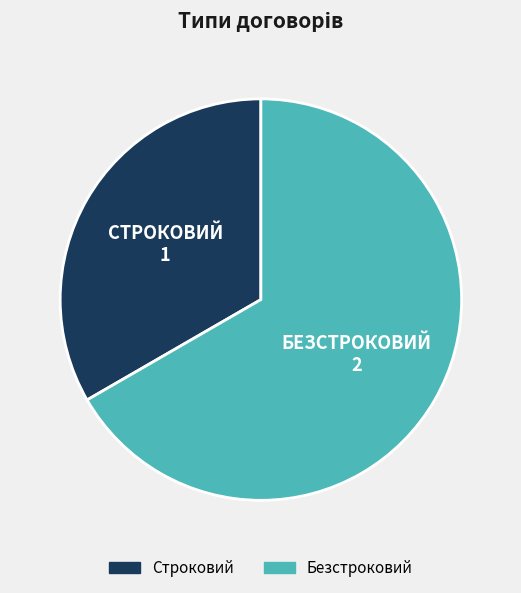

The Строковий slice represents 38% of the pie. True or false?

False